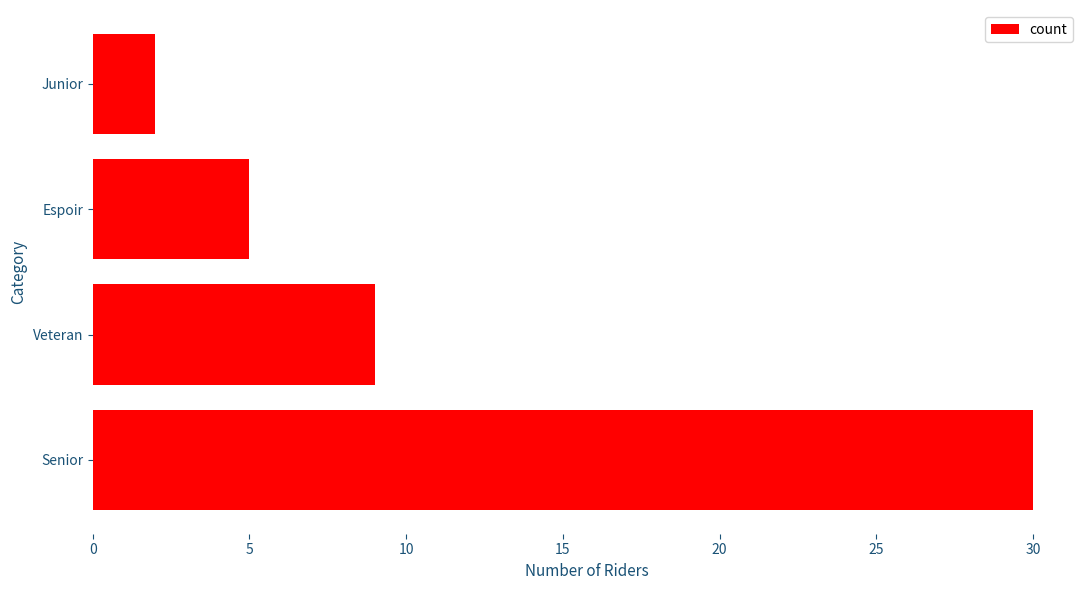

Where is the data nearest to the value 16?

Veteran